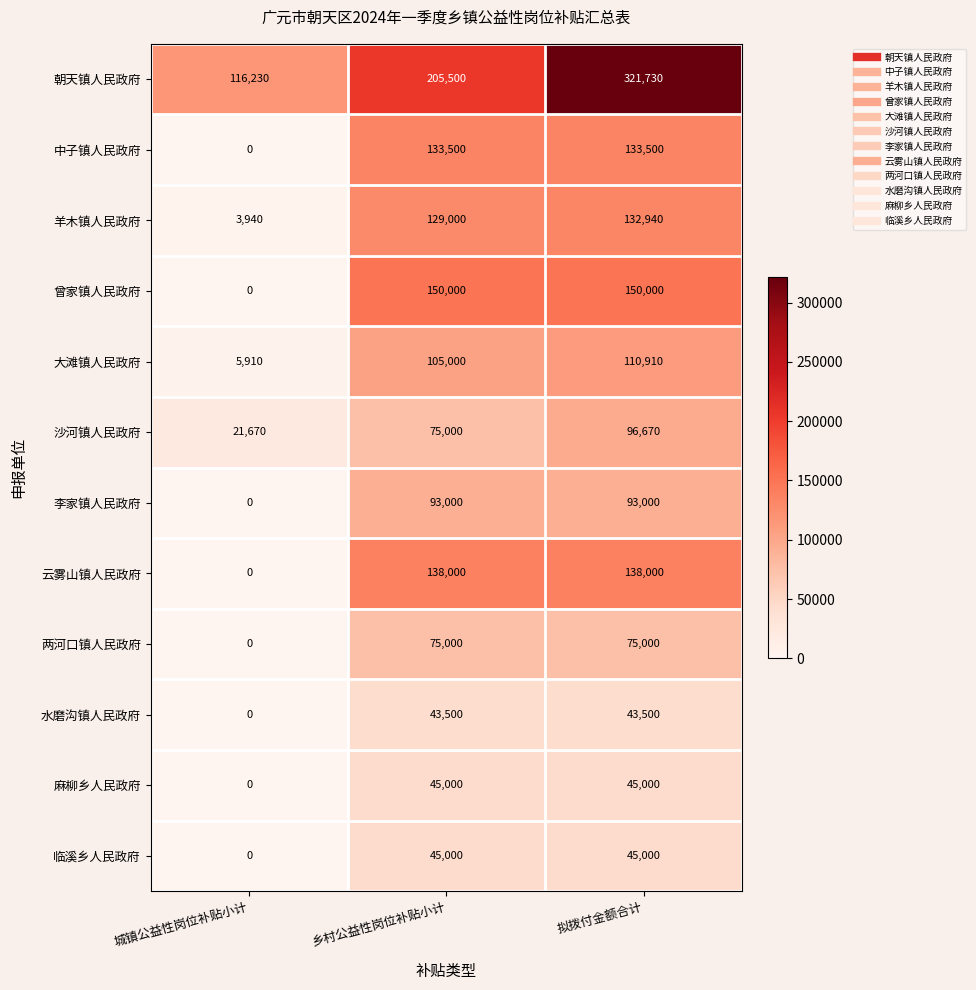

Which series has the widest spread of values?

朝天镇人民政府